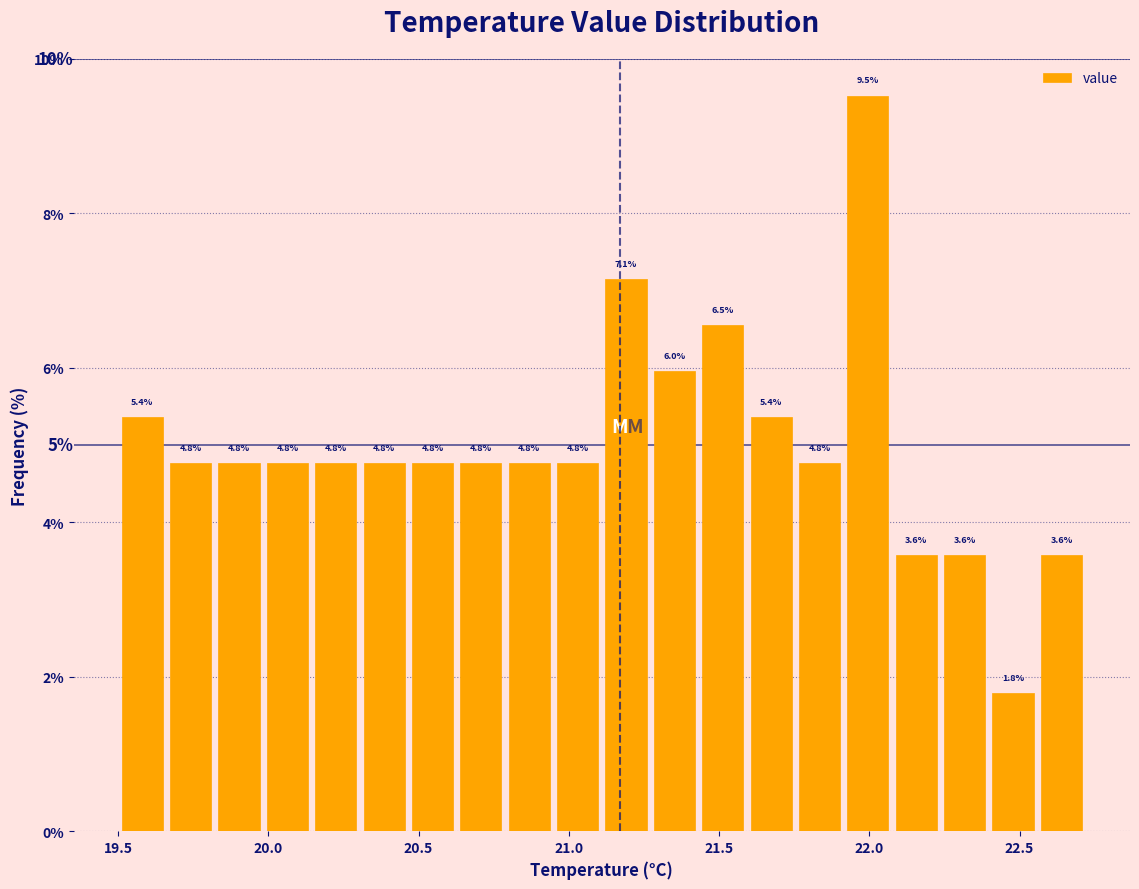

Read against the x-axis, roughly where is the centre of the tallest bar?

22.00